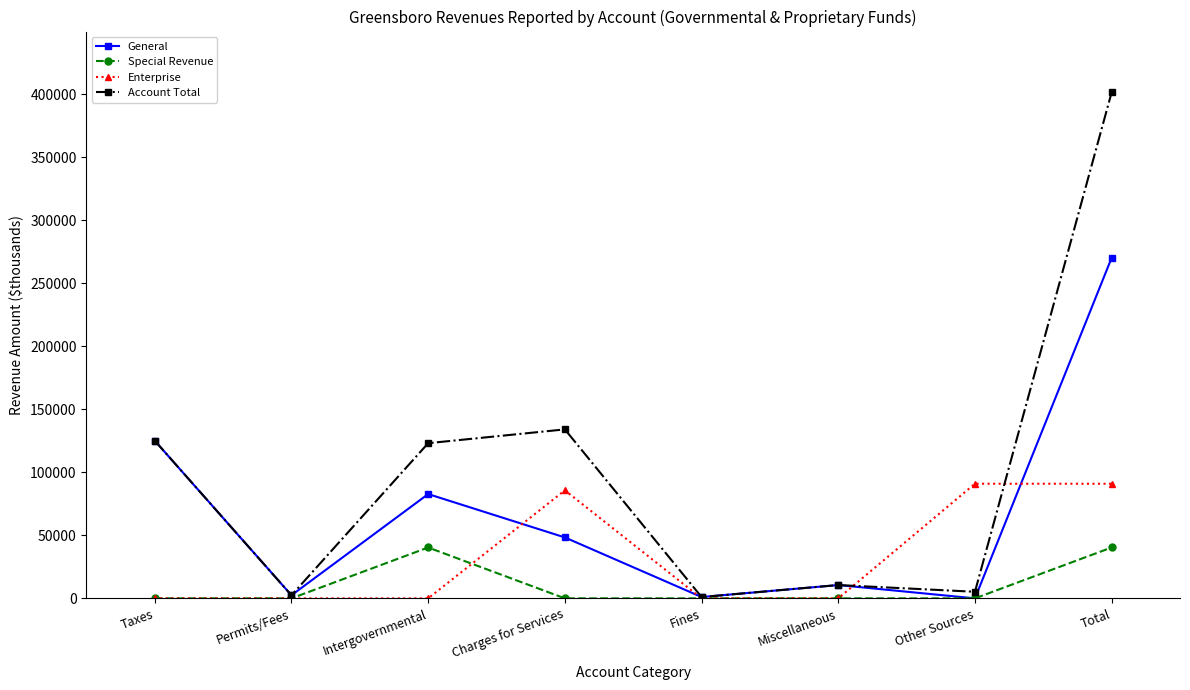

What is the label of the 8th point from the left?

Total